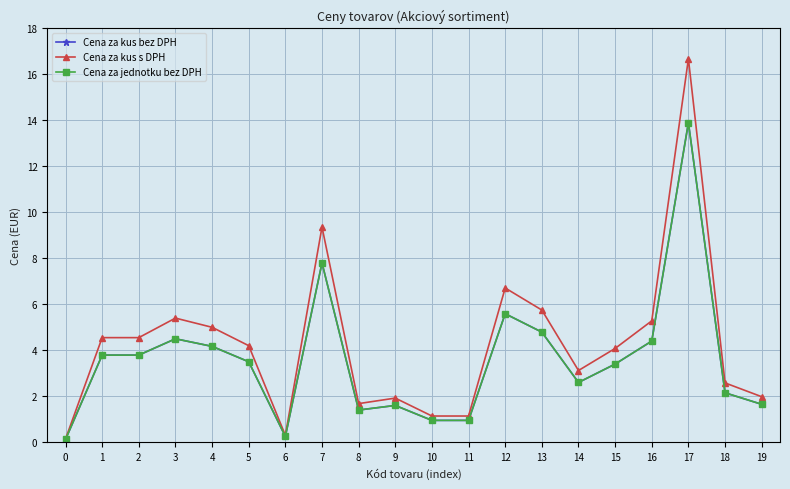

In Cena za kus s DPH, how many points are lower than both neighbors (excluding endpoints)?

3